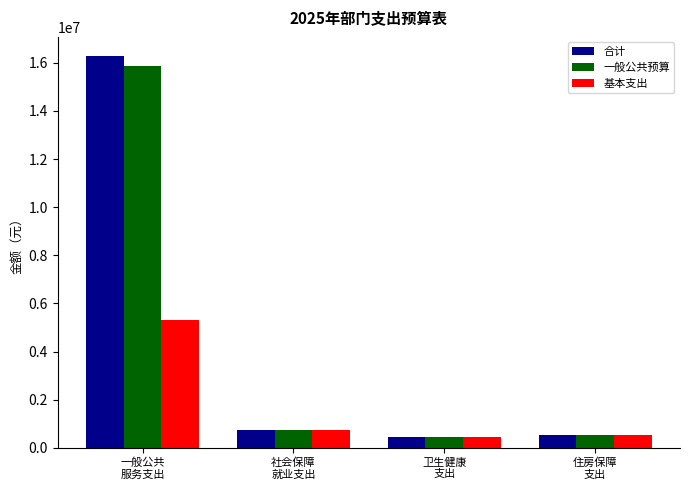

What is the difference between the second highest and minimum values in the 一般公共预算 series?

305194.5